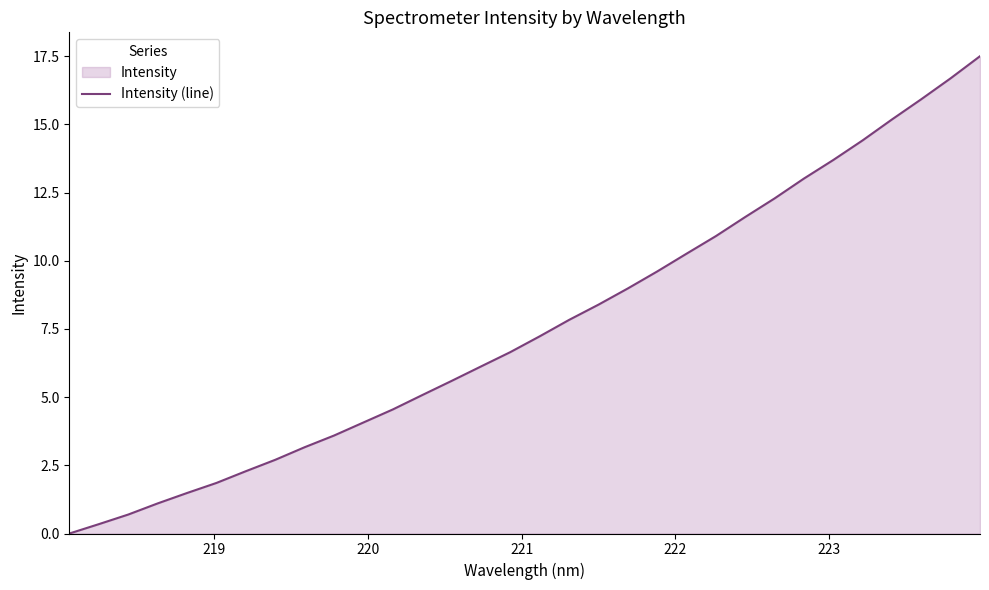

How many lines are shown in the chart?

1